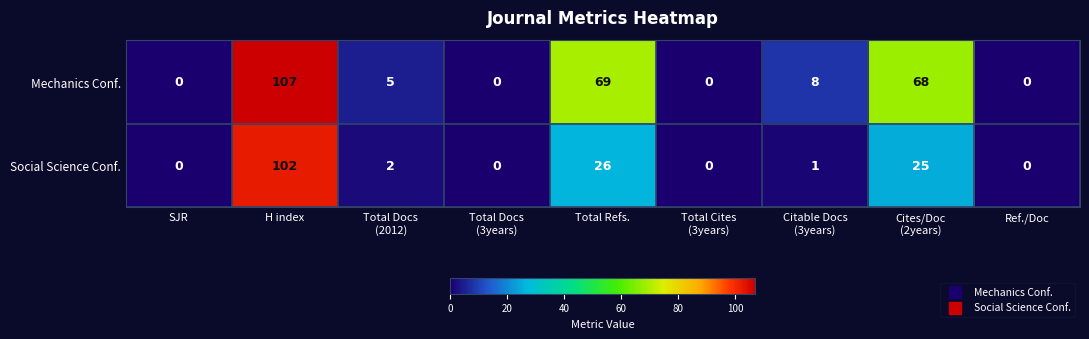

Which series has the widest spread of values?

Mechanics Conf.